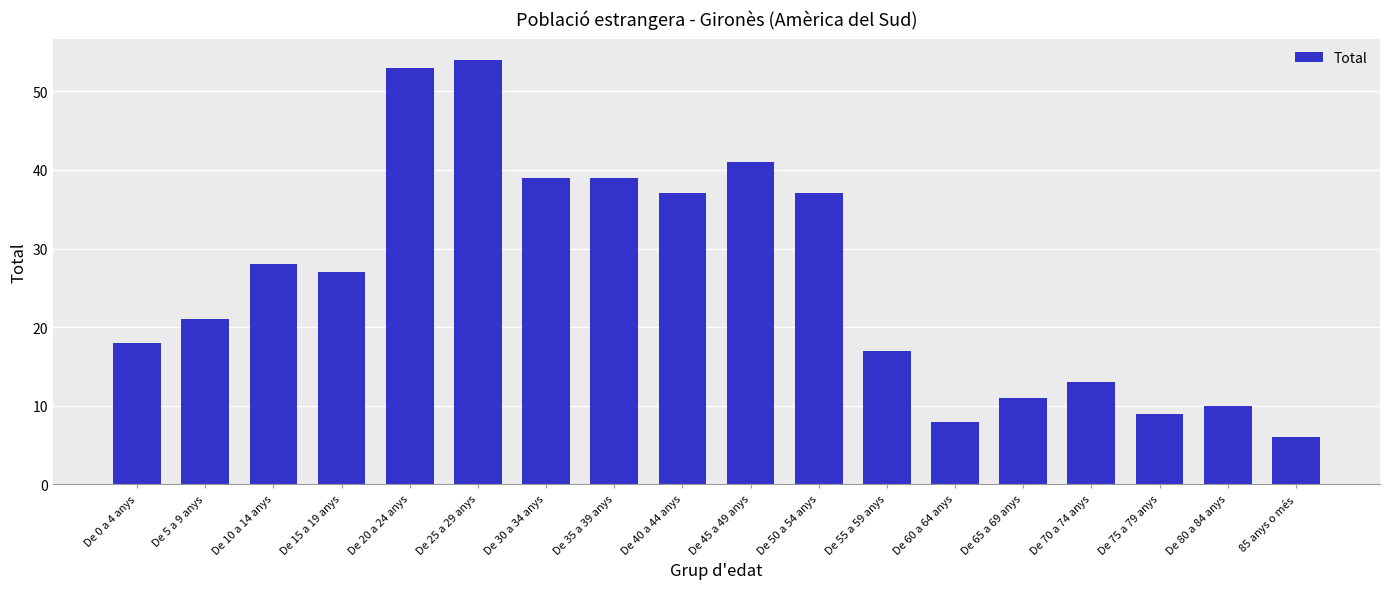

What is the value of the 4th bar from the left?

27